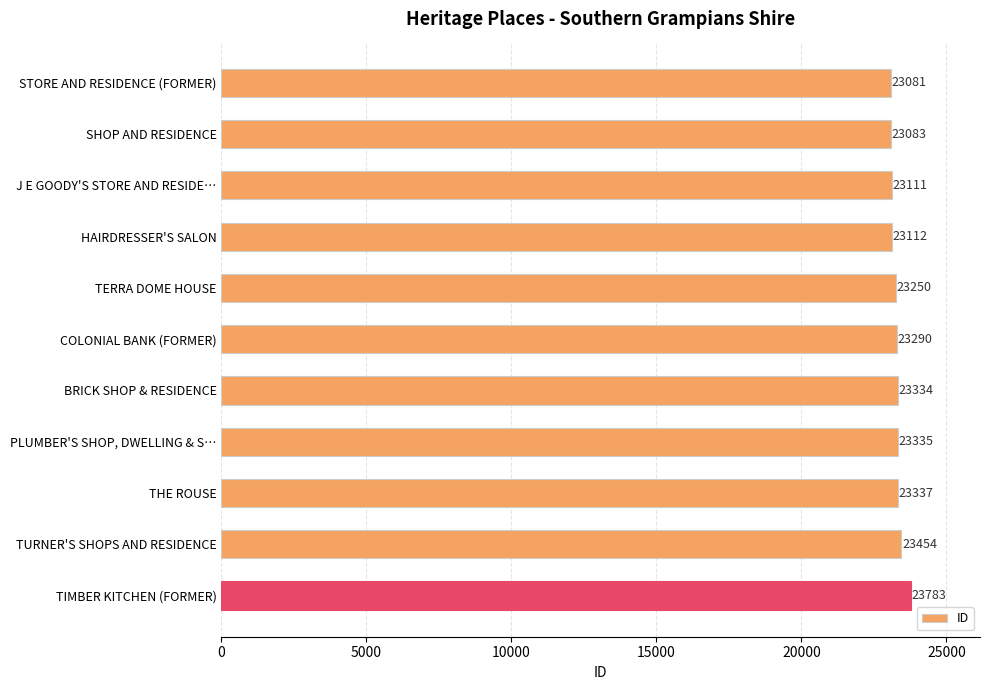

What is the greatest value displayed?

23783